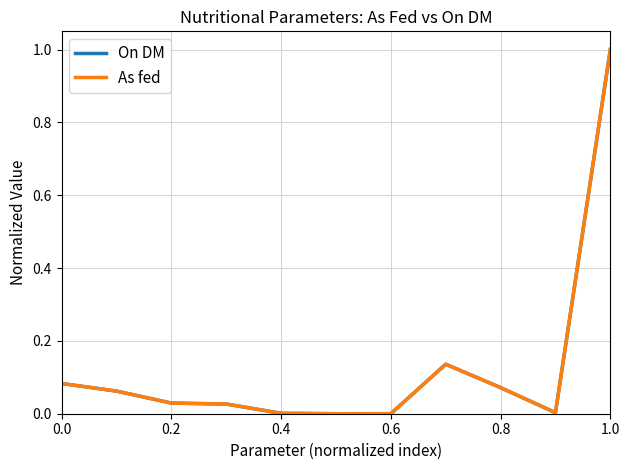

What is the greatest value displayed?

1.0